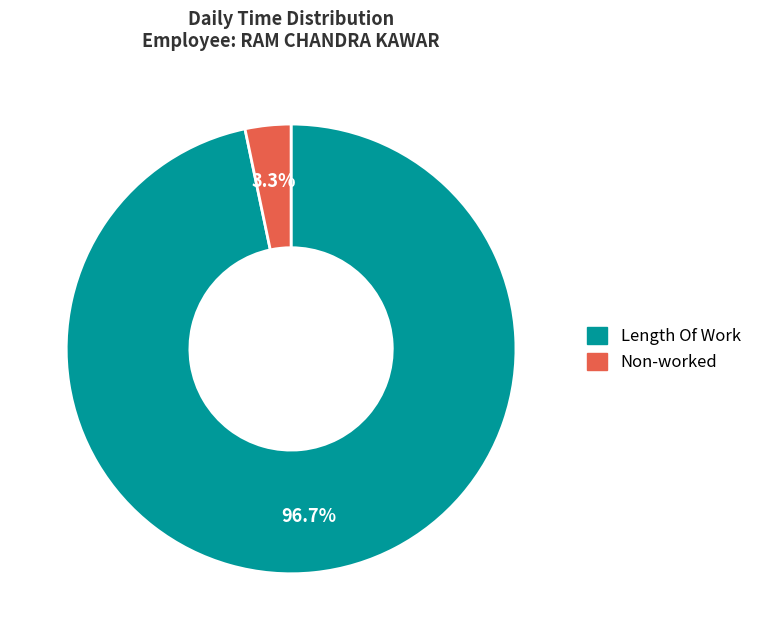

Is there a majority slice in this chart?

Yes